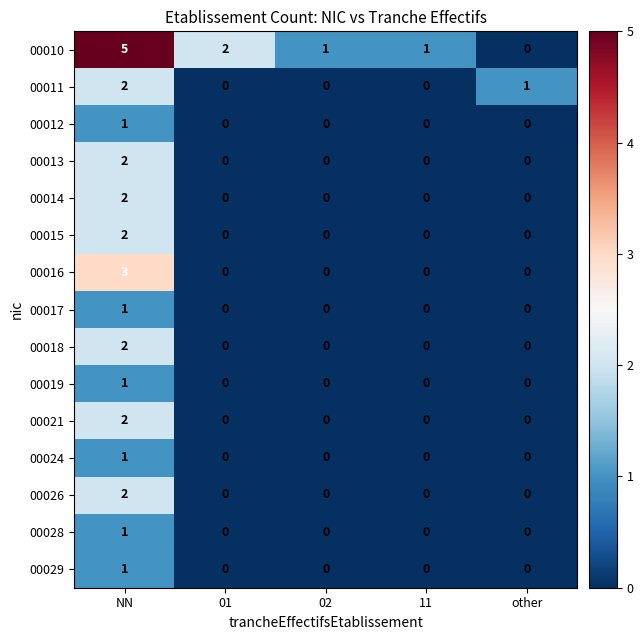

True or false: 00019 has a value of 0 at other.

True